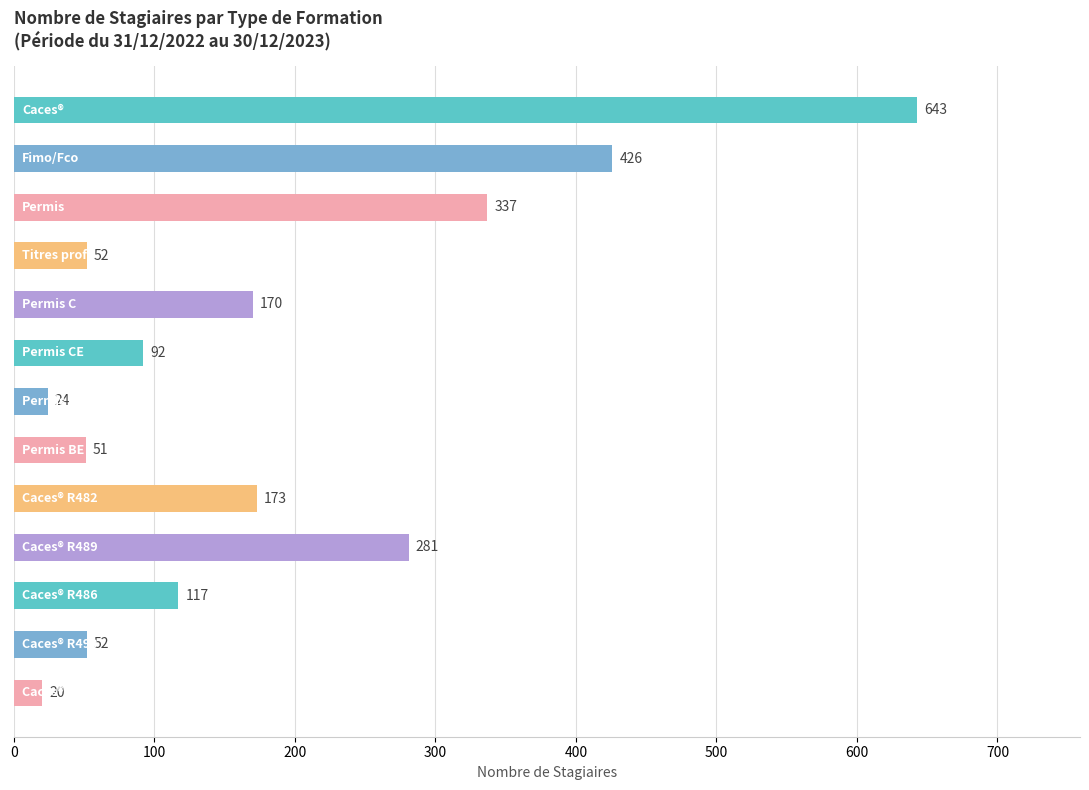

Reading top to bottom, extract all data points from this chart.

643	426	337	52	170	92	24	51	173	281	117	52	20